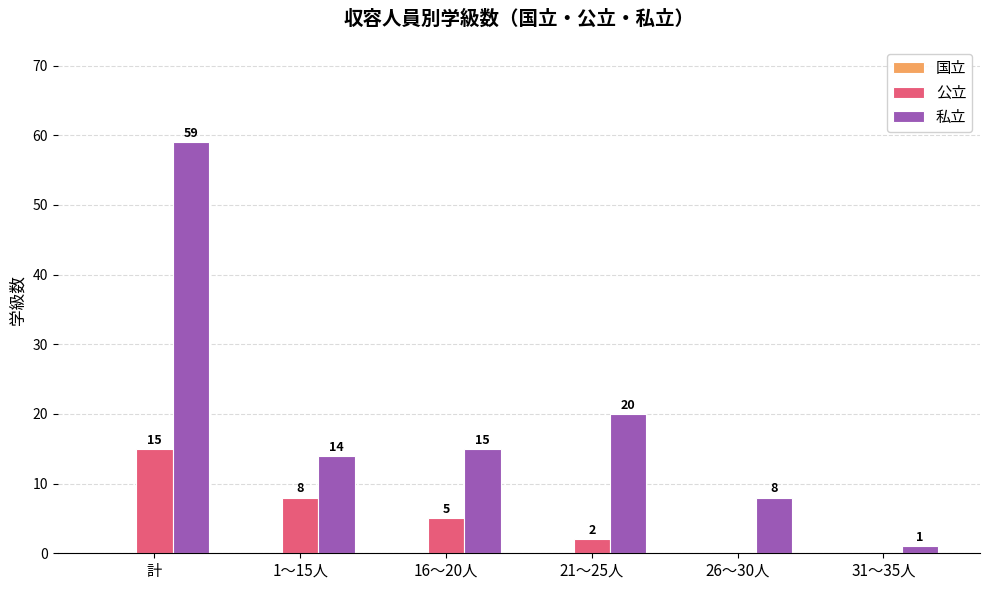

What is the sum of all 私立 values?

117